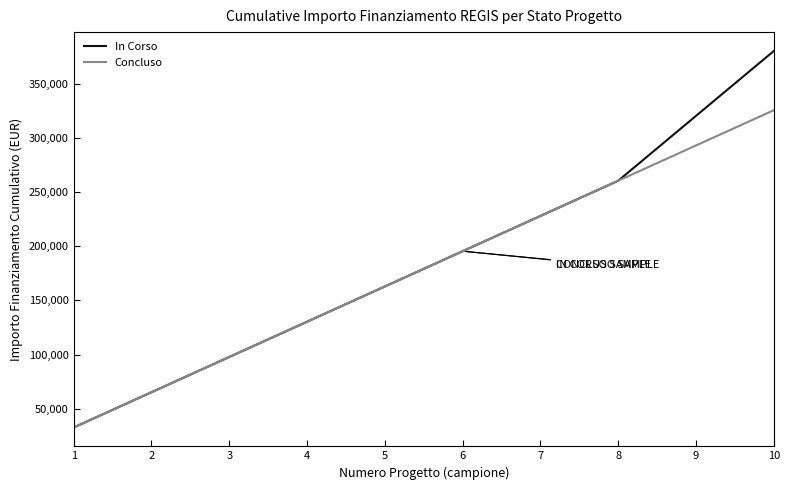

Rank the categories by In Corso value from lowest to highest.

1, 2, 3, 4, 5, 6, 7, 8, 9, 10